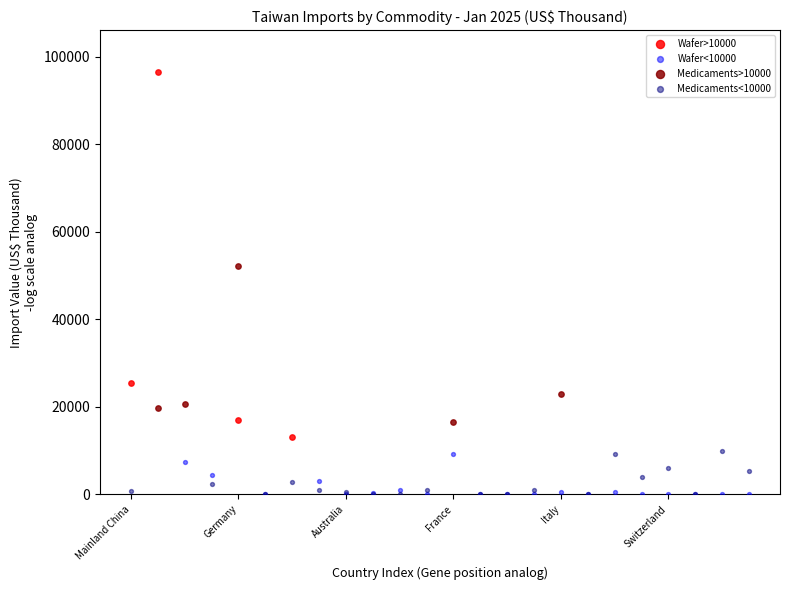

Which series has the largest Y range (max minus min)?

Wafer>10000